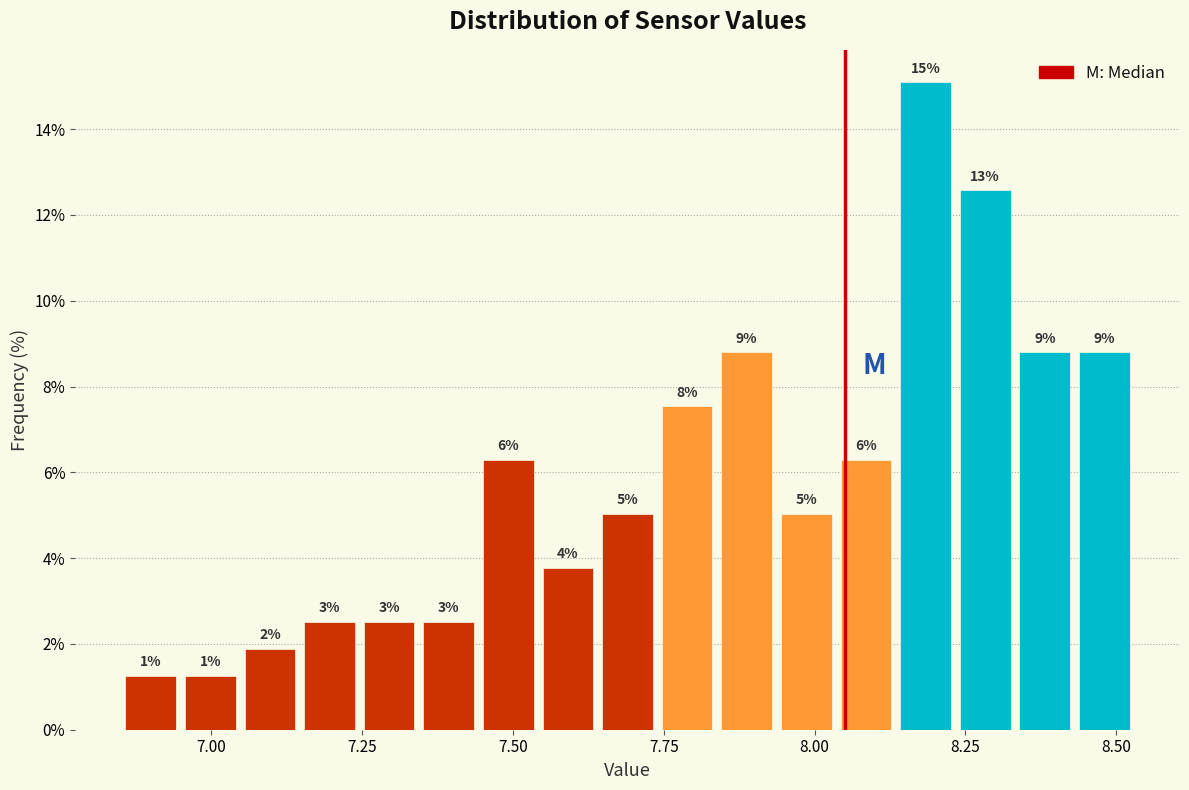

Around what value on the x-axis is the tallest bar? Give the approximate position of its centre, as read against the axis.

8.20